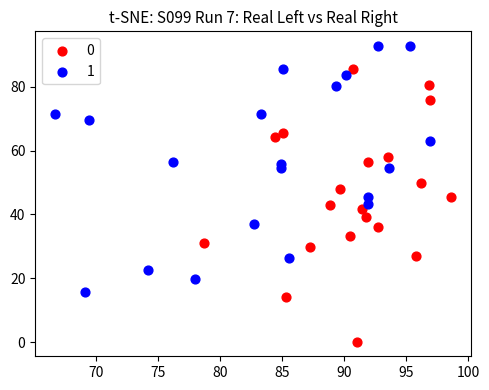

Which series contains the highest Y value?

1